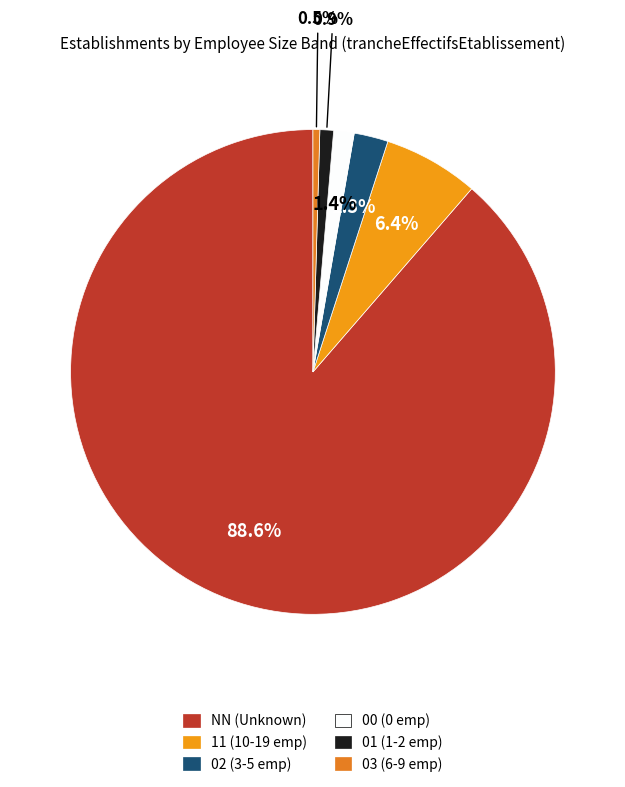

How many slices are in this pie chart?

6